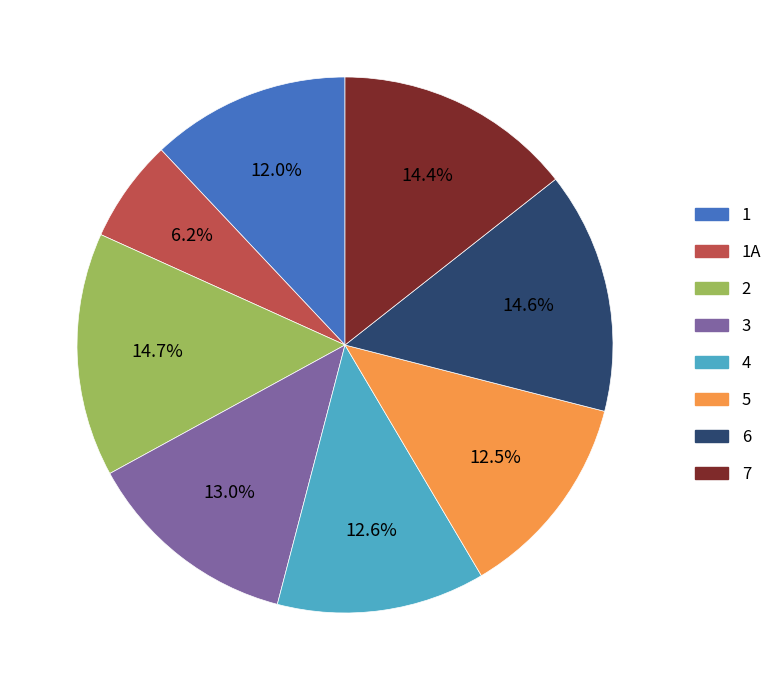

How many segments does this pie chart have?

8